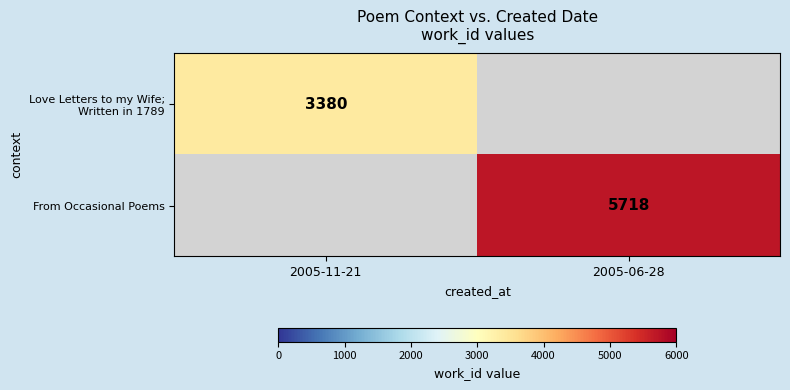

What is the lowest value of the Love Letters to my Wife; Written in 1789 series?

3380.0